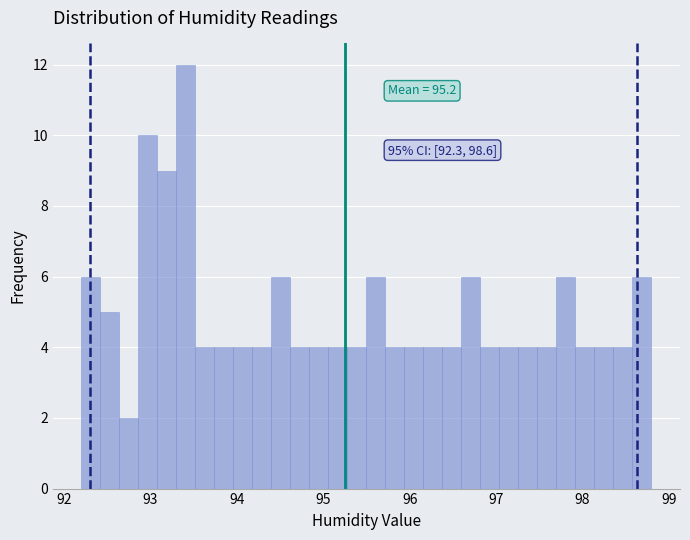

Around what value on the x-axis is the tallest bar? Give the approximate position of its centre, as read against the axis.

93.4